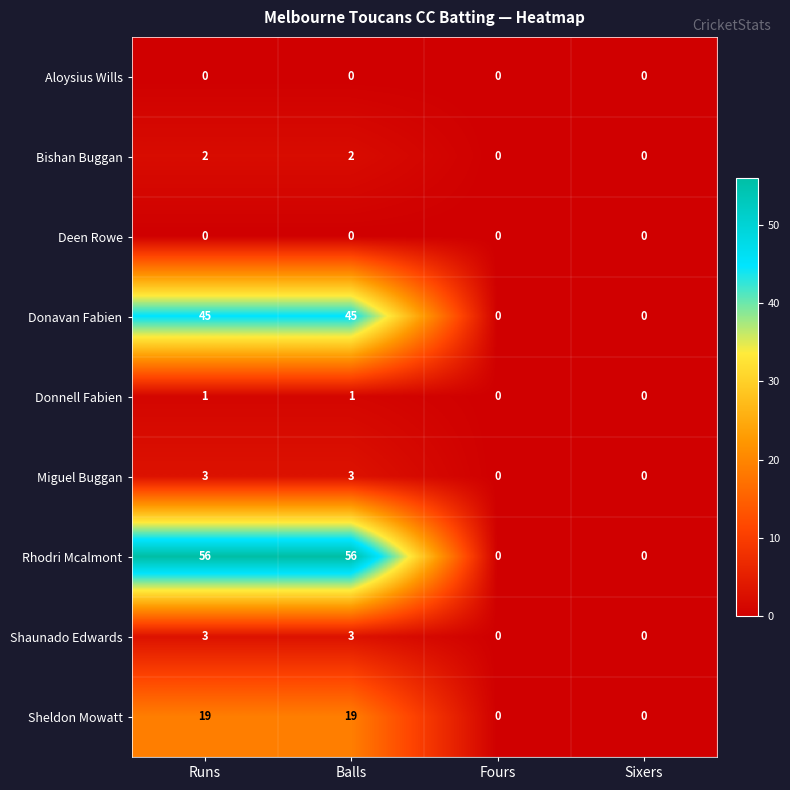

The value of Donnell Fabien at Runs is 2. True or false?

False